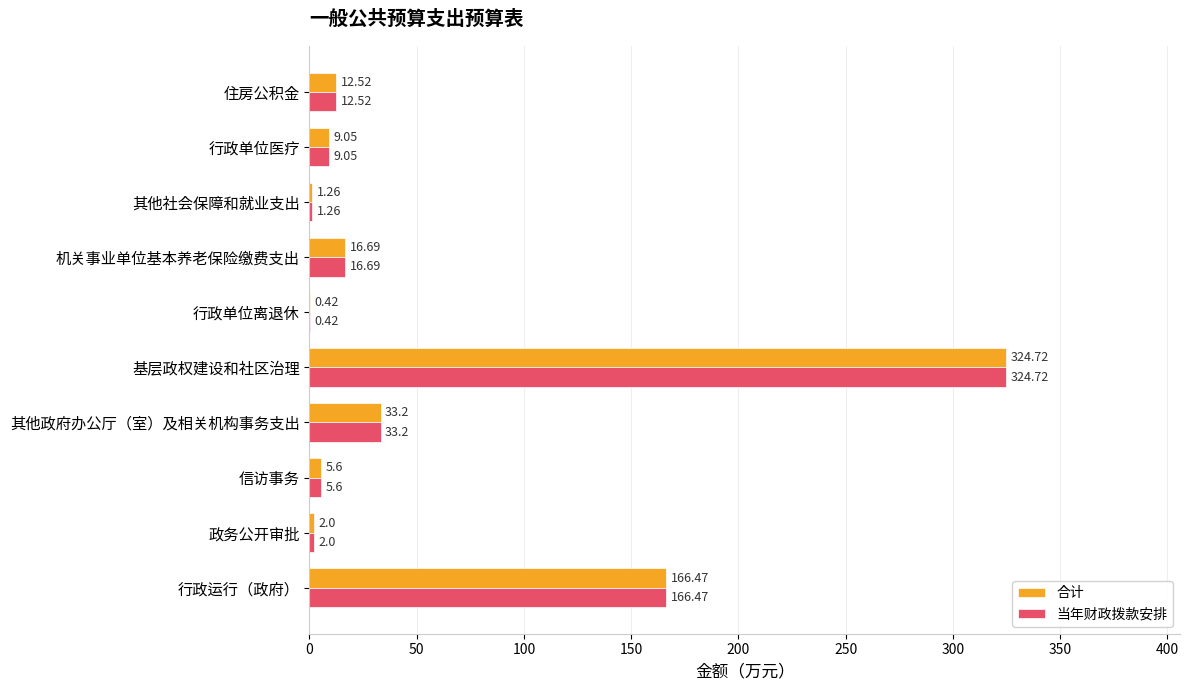

Where is 合计 nearest to the value 162?

行政运行（政府）